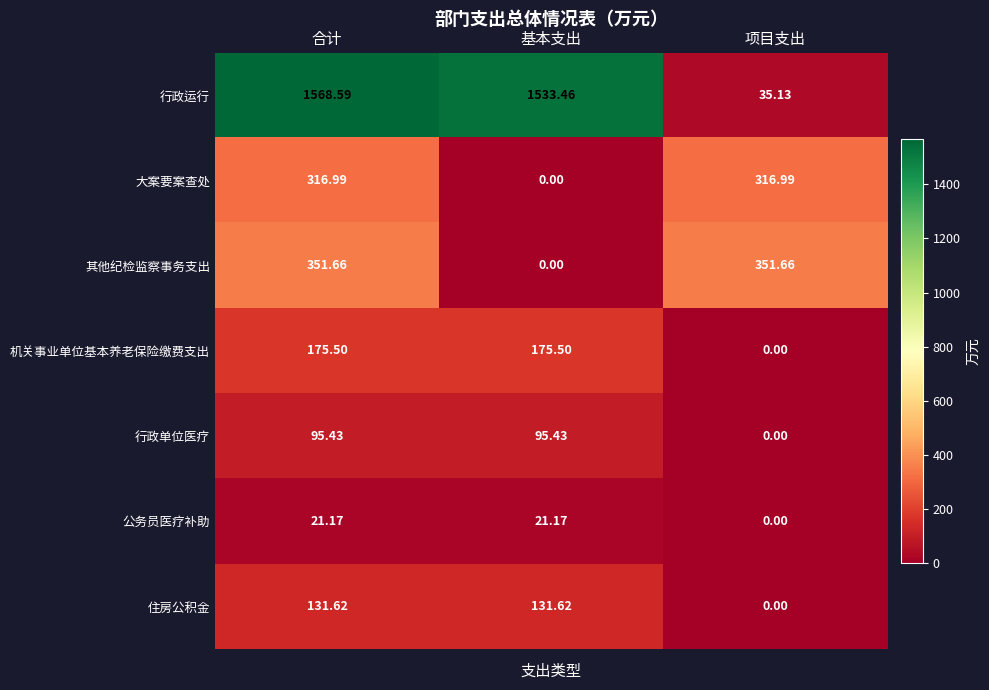

What is the spread (max minus min) of values at 合计?

1547.4